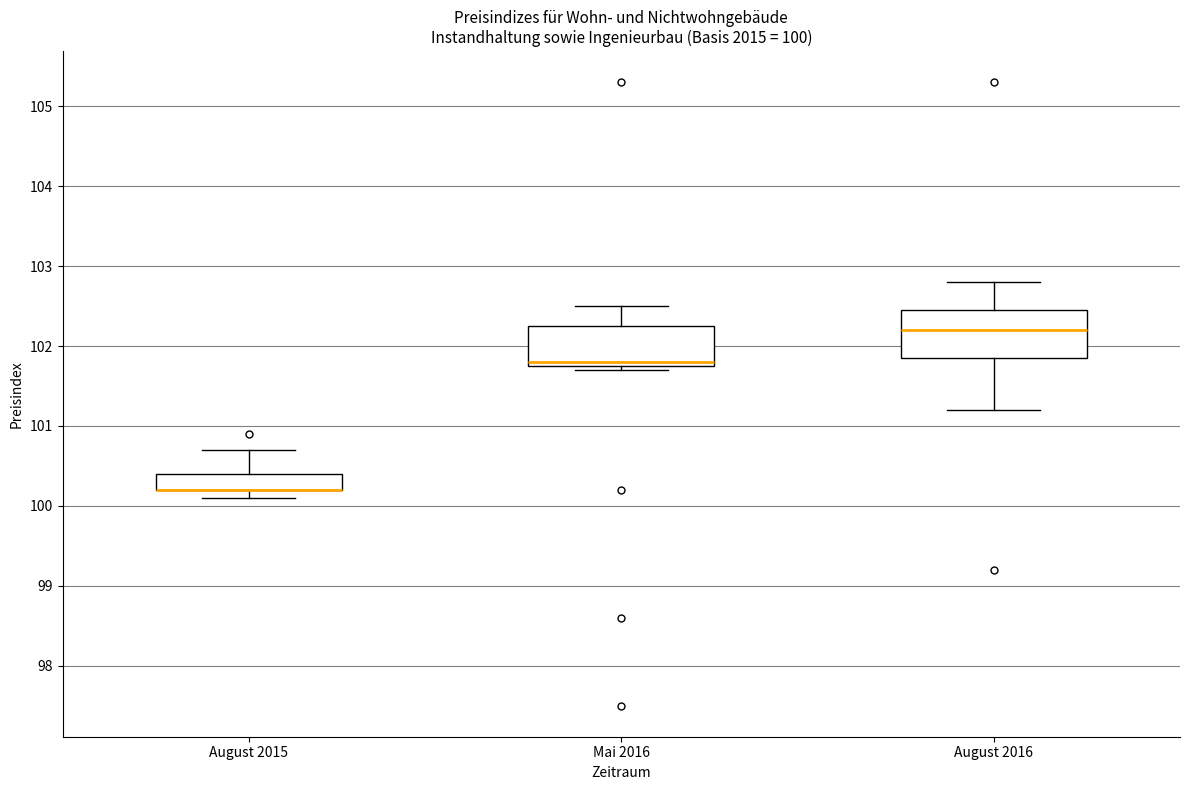

Which box is the tallest, from its lower edge to its upper edge?

August 2016